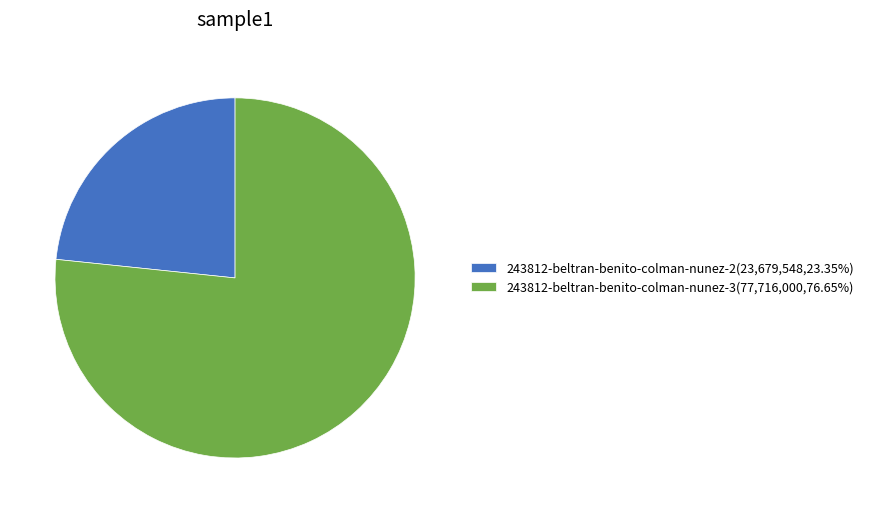

Combined, do 243812-beltran-benito-colman-nunez-2(23,679,548,23.35%) and 243812-beltran-benito-colman-nunez-3(77,716,000,76.65%) account for over 50%?

Yes